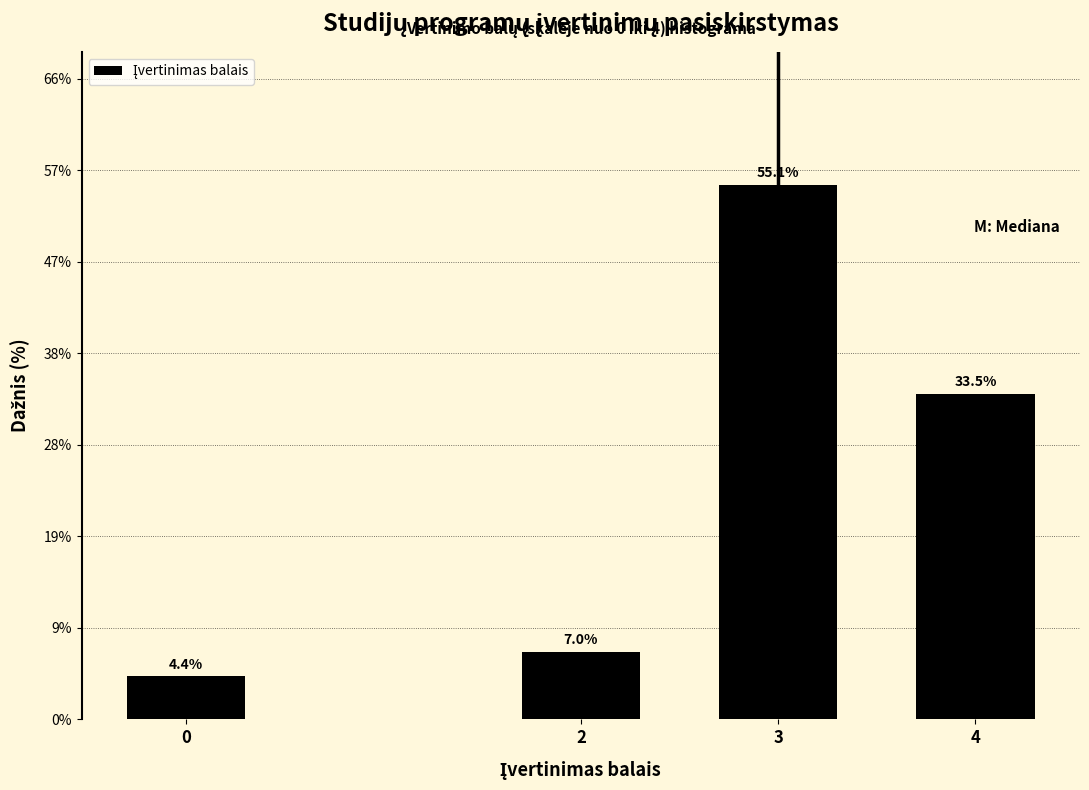

Reading left to right, extract all data points from this chart.

4.4	7.0	55.1	33.5